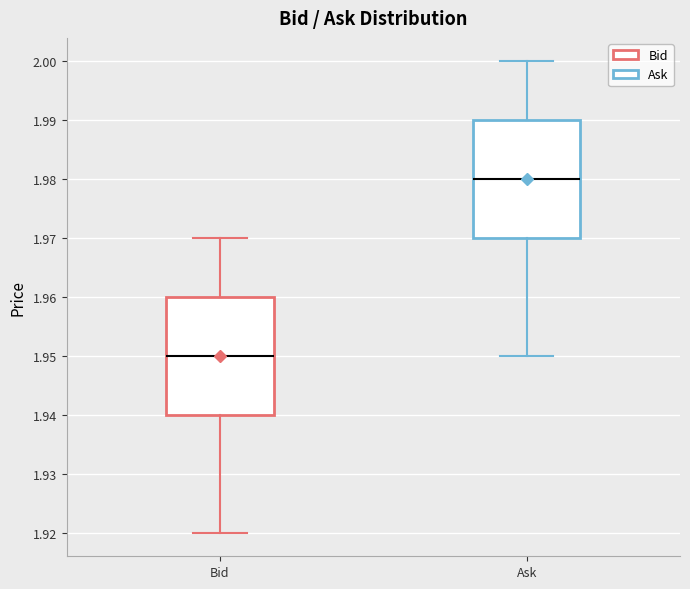

Which box has the highest median line?

Ask